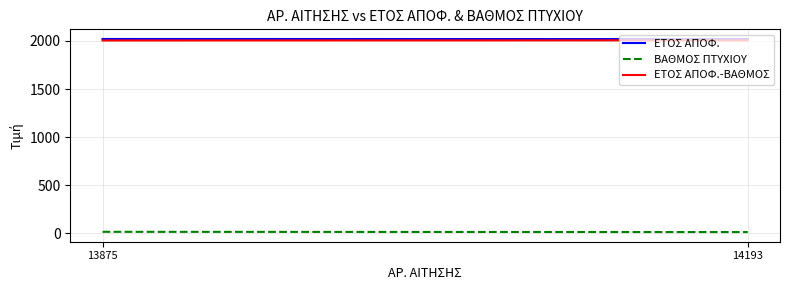

How many lines are shown in the chart?

3